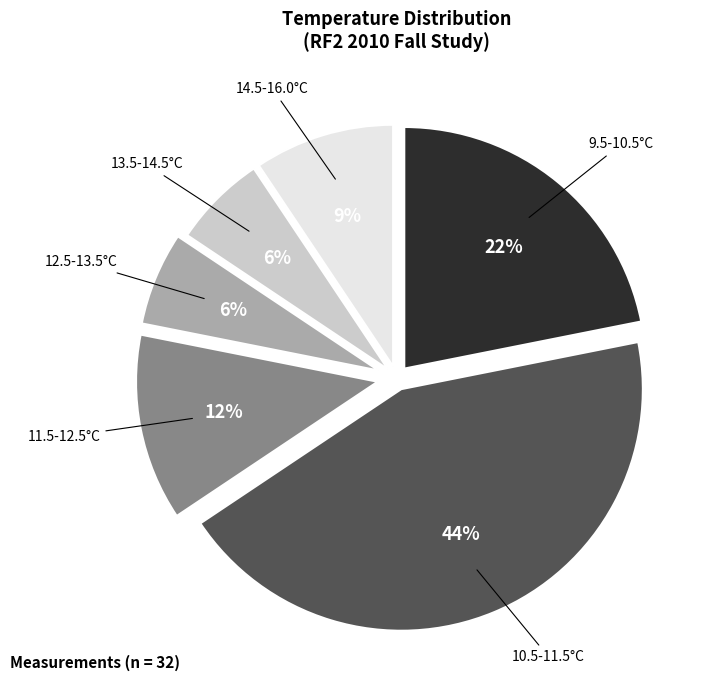

Which slice is the largest?

10.5-11.5°C